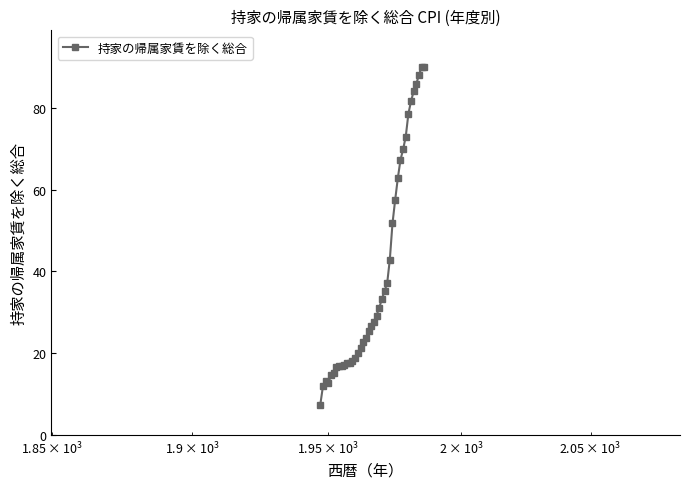

What is the minimum value shown in the chart?

7.4